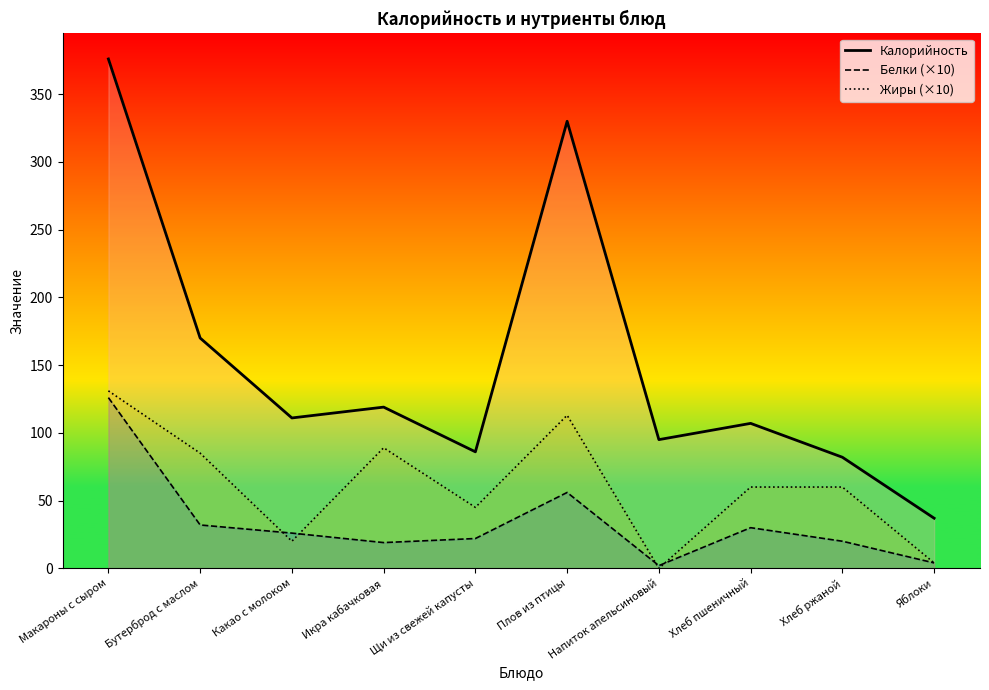

What is the difference between the maximum and minimum values in the Жиры (×10) series?

131.0